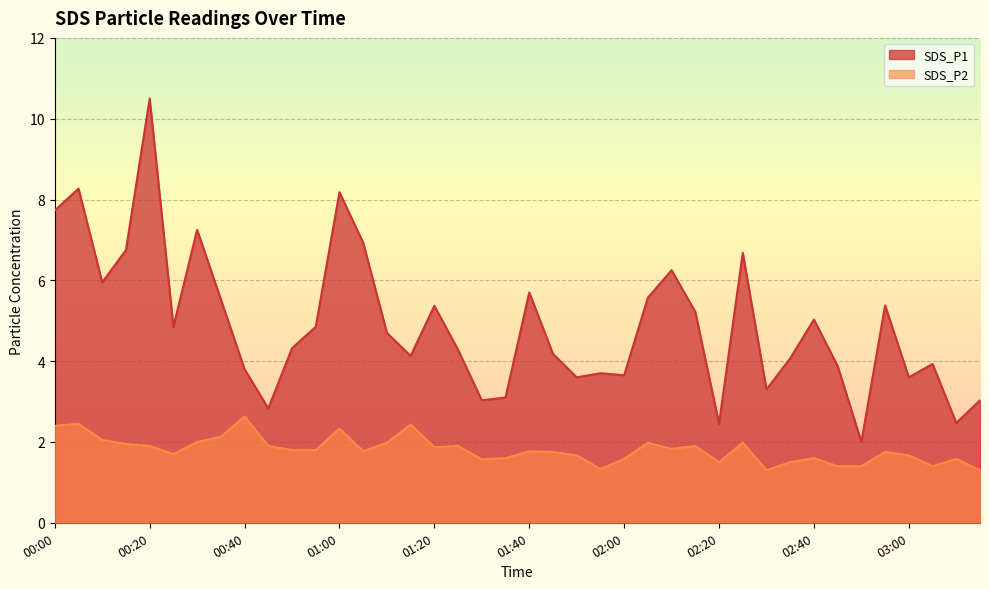

Count the number of categories in the chart.

40